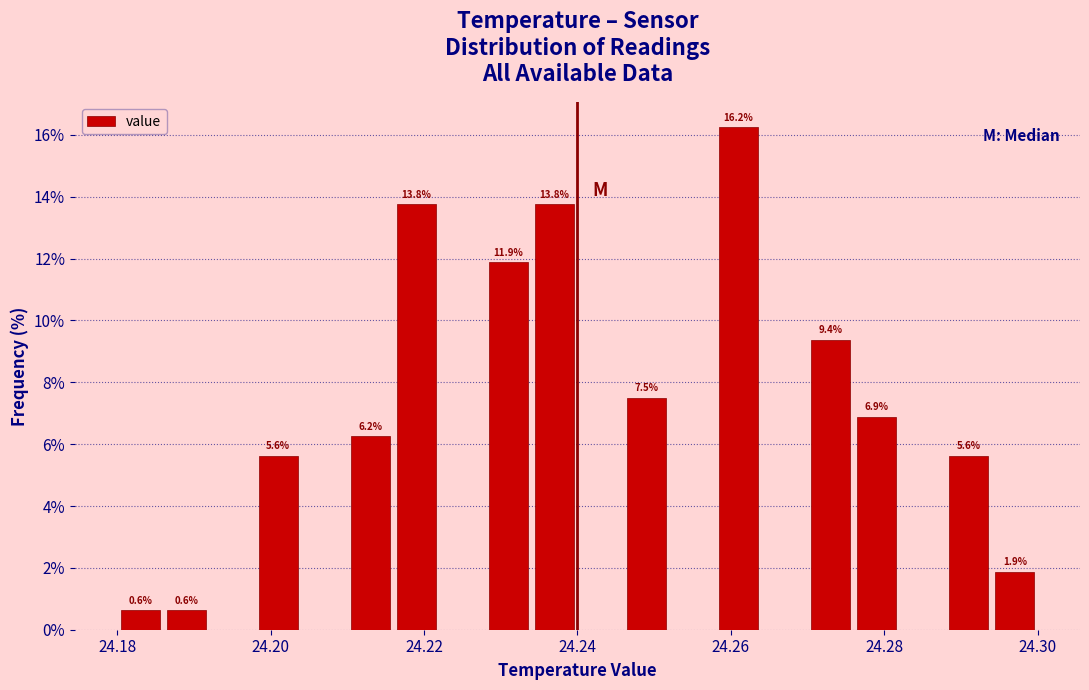

Around what value on the x-axis is the tallest bar? Give the approximate position of its centre, as read against the axis.

24.262